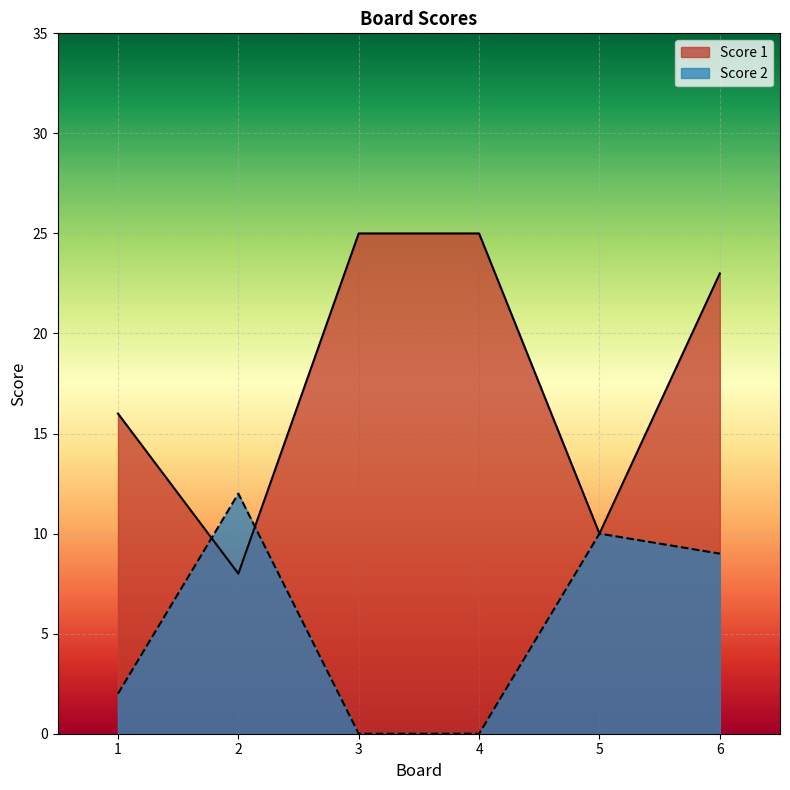

What is the difference between the maximum and minimum values in the Score 1 series?

17